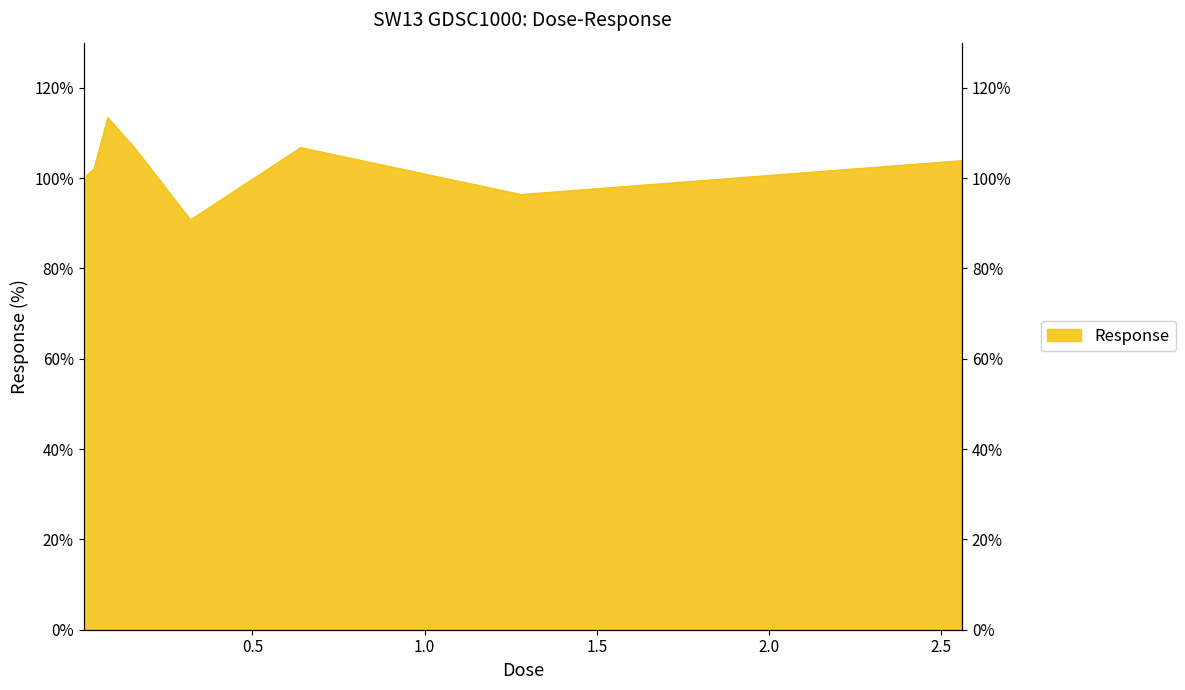

Where is the data nearest to the value 102?

0.04